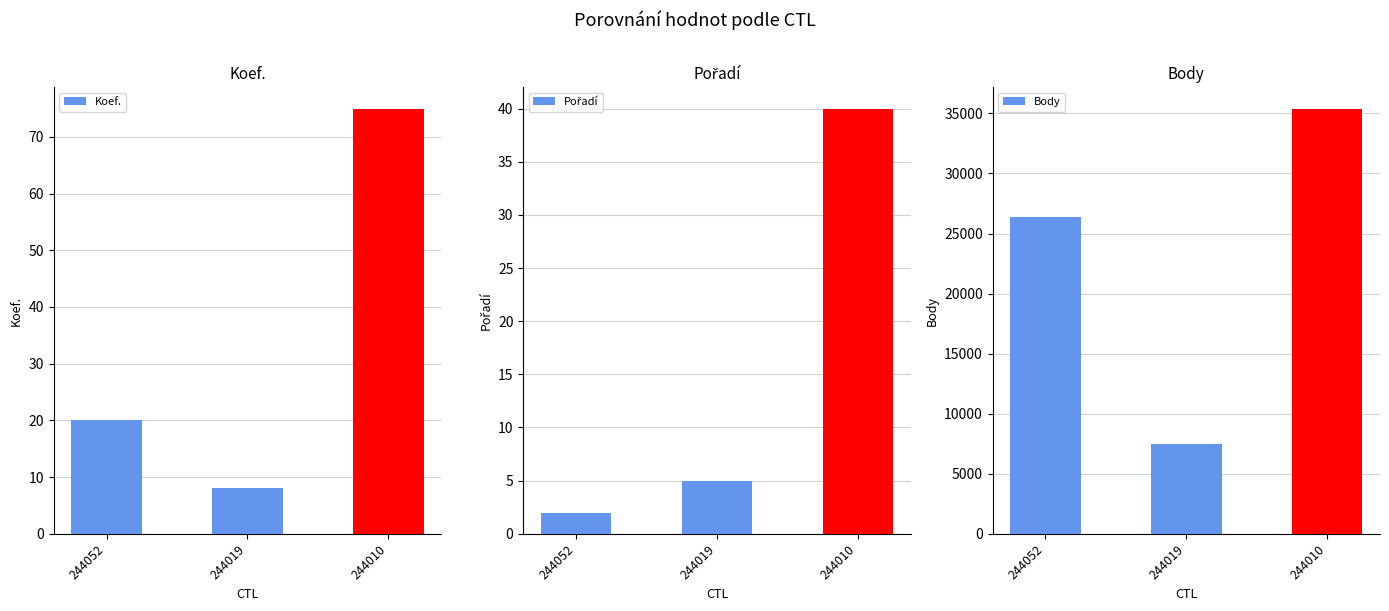

Is it true that Koef. equals 75 at 244010?

True